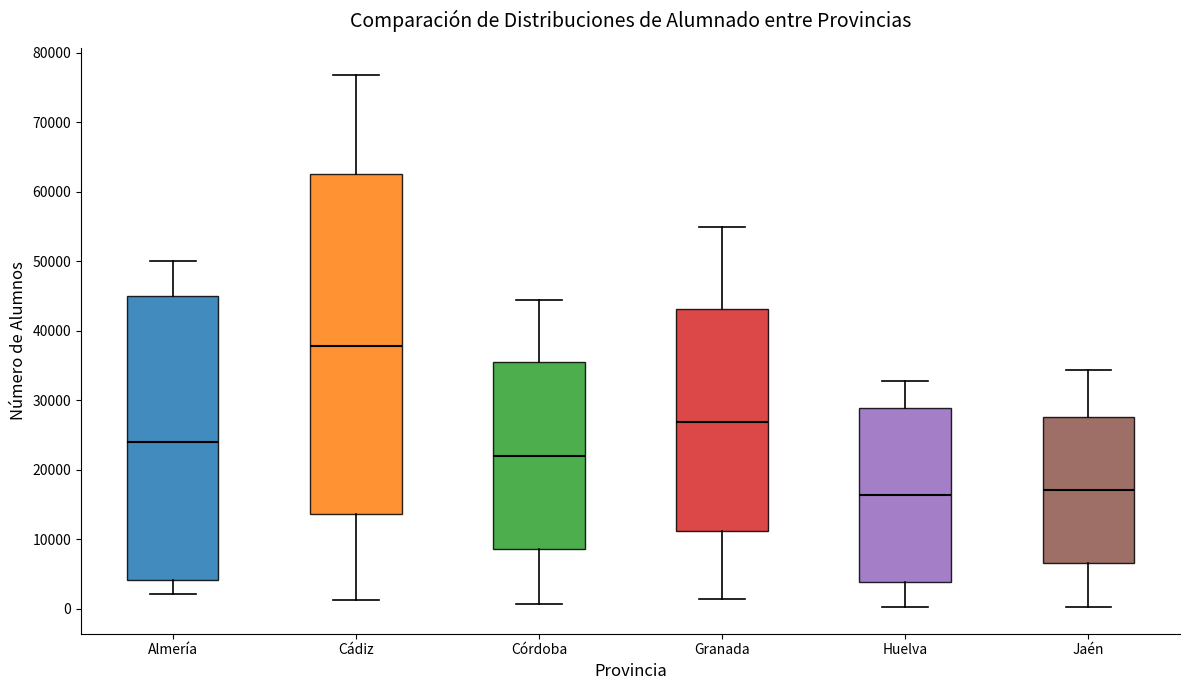

Reading left to right, read every box against the y-axis: the position of its median line, the range the box covers, and the ends of its whiskers. The values are not printed on the chart, so give them approximately, as read against the axis.

Almería: median 24000, box 4000 to 45000, whiskers 2000 to 50000
Cádiz: median 38000, box 14000 to 63000, whiskers 1000 to 77000
Córdoba: median 22000, box 9000 to 35000, whiskers 1000 to 44000
Granada: median 27000, box 11000 to 43000, whiskers 1000 to 55000
Huelva: median 16000, box 4000 to 29000, whiskers 0 to 33000
Jaén: median 17000, box 7000 to 28000, whiskers 0 to 34000